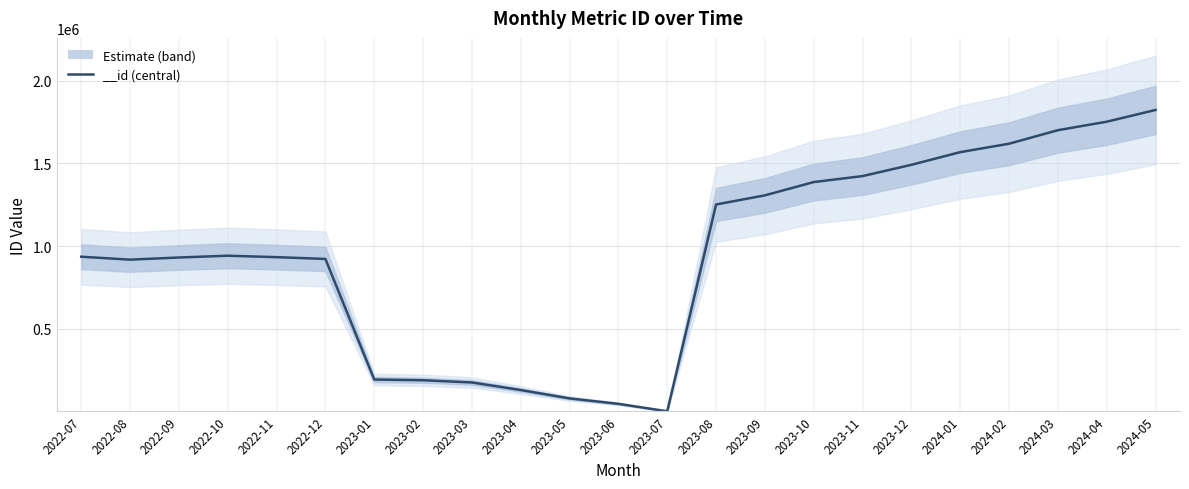

At which label does the data first exceed 935456?

2022-10